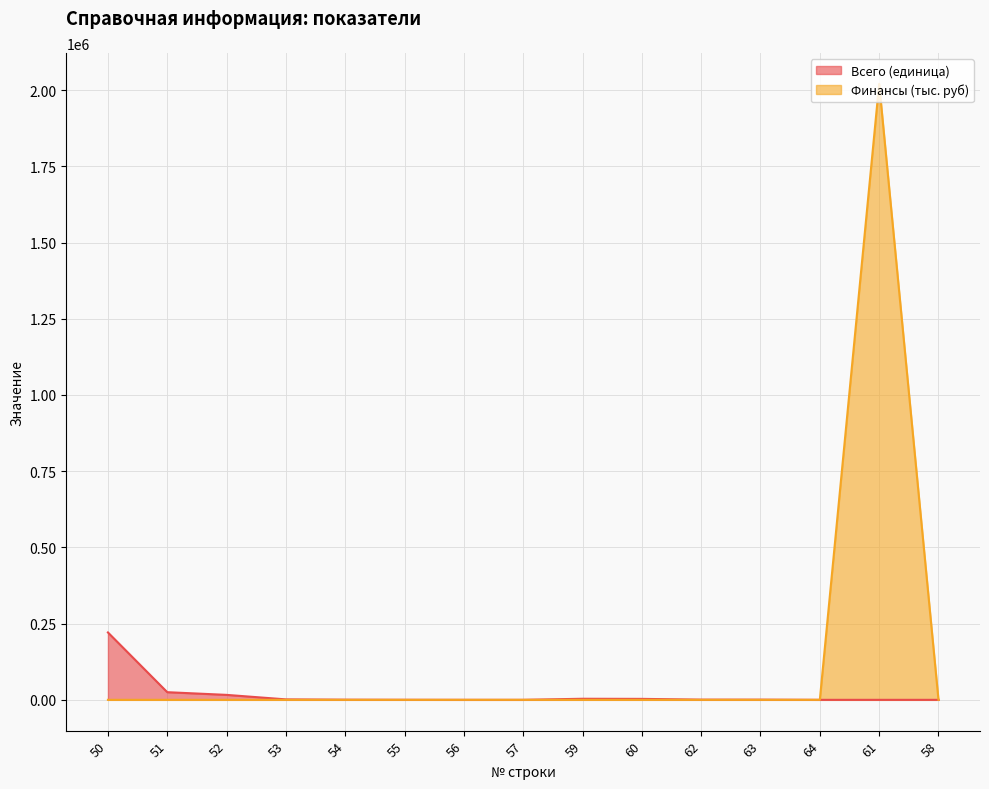

Where does the Всего (единица) series first go above 590?

50